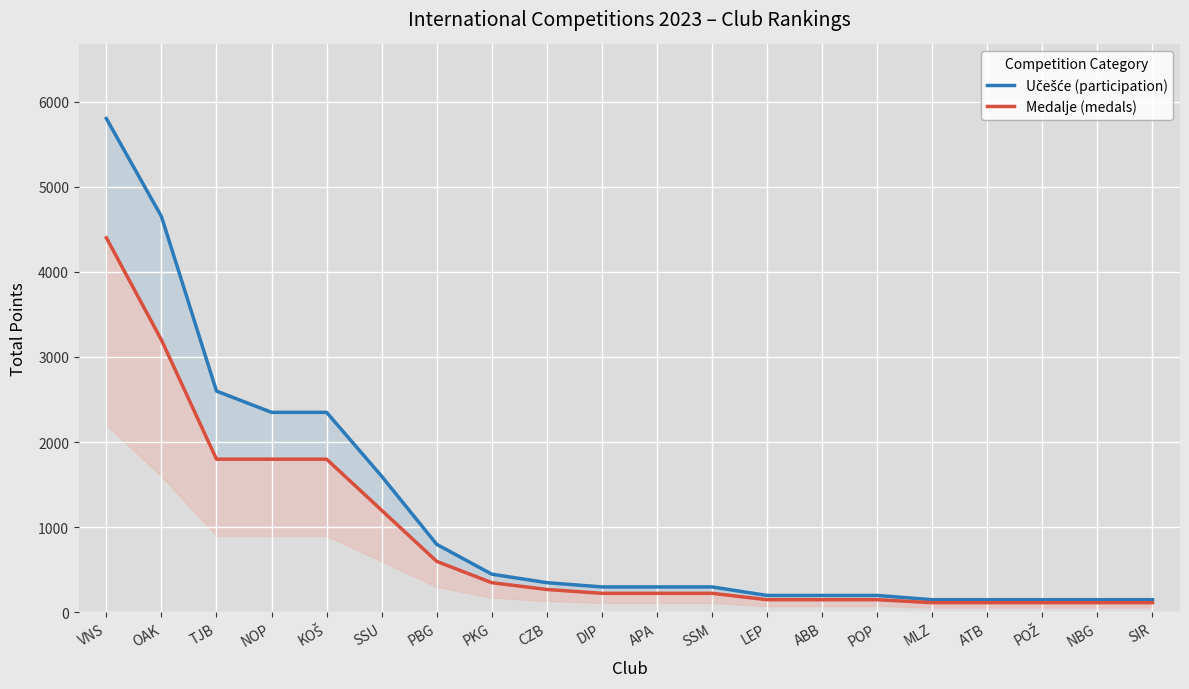

At POP, list the series in order from largest to smallest.

Učešće (participation), Medalje (medals)